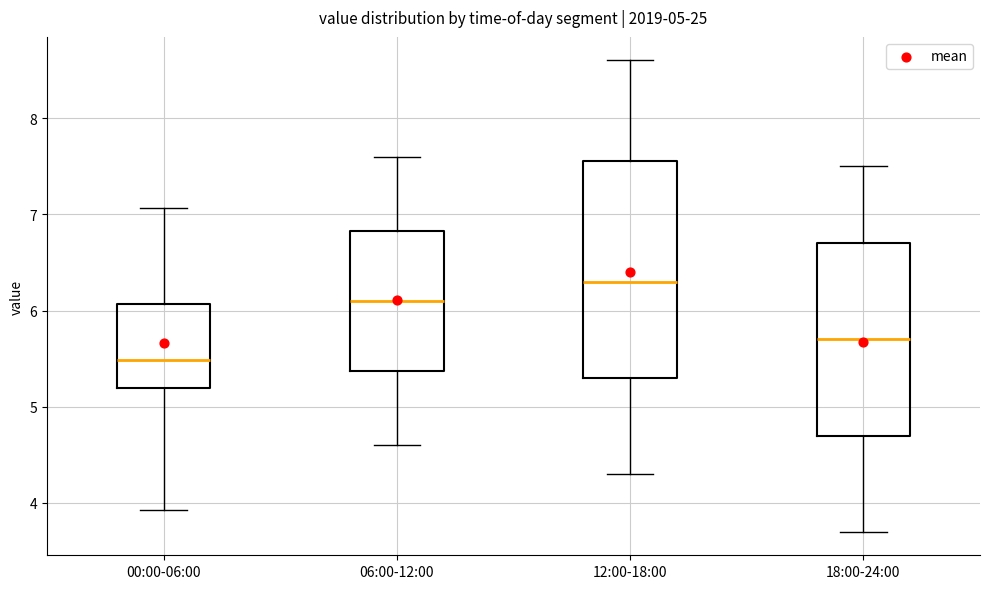

Comparing the boxes themselves (not the whiskers), which one is the tallest?

12:00-18:00